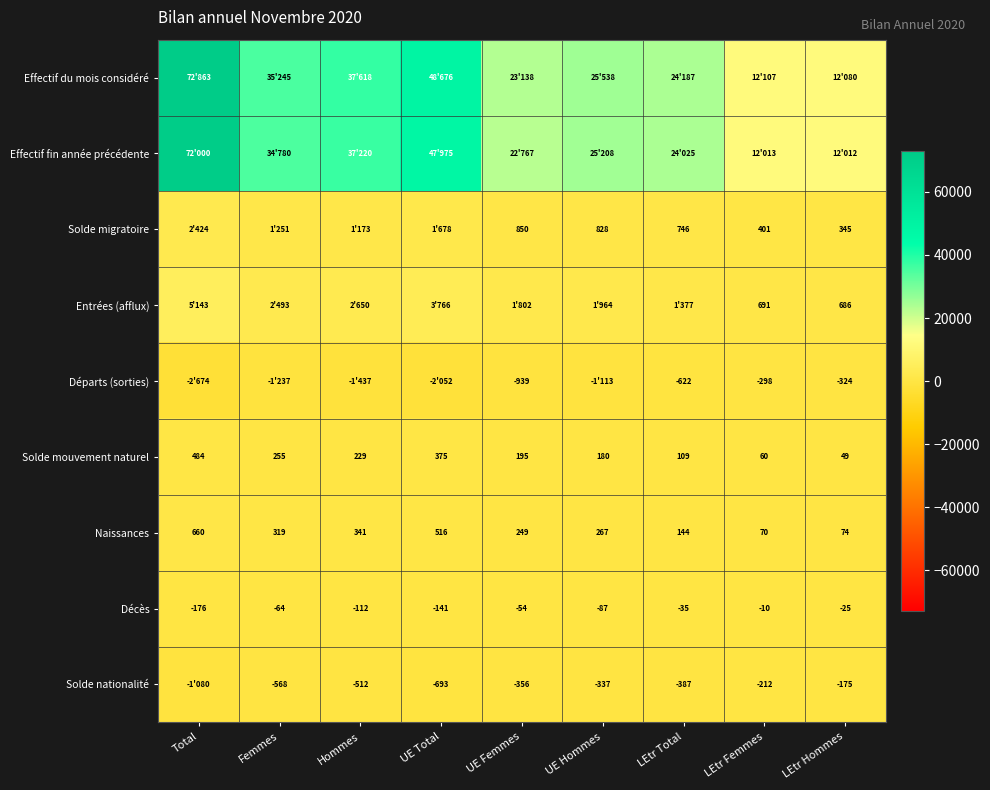

What is the minimum value for Solde mouvement naturel?

49